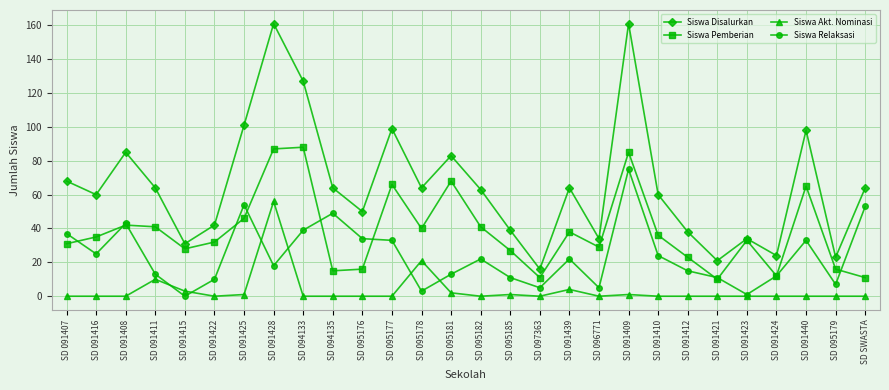

Which series has the largest range (max minus min)?

Siswa Disalurkan